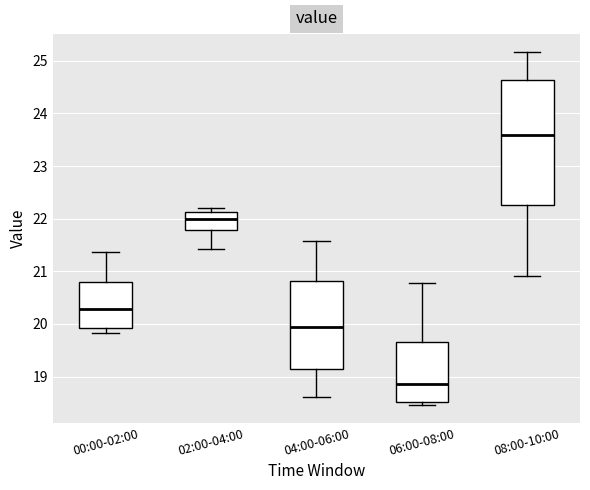

Where is the upper edge of the box for 02:00-04:00 on the y-axis? The values are not printed on the chart, so give them approximately, as read against the axis.

22.1